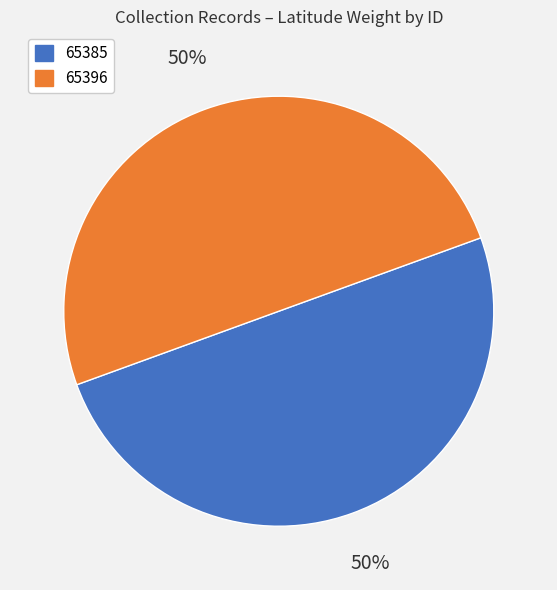

To the nearest percent, what portion does 65385 represent?

50%